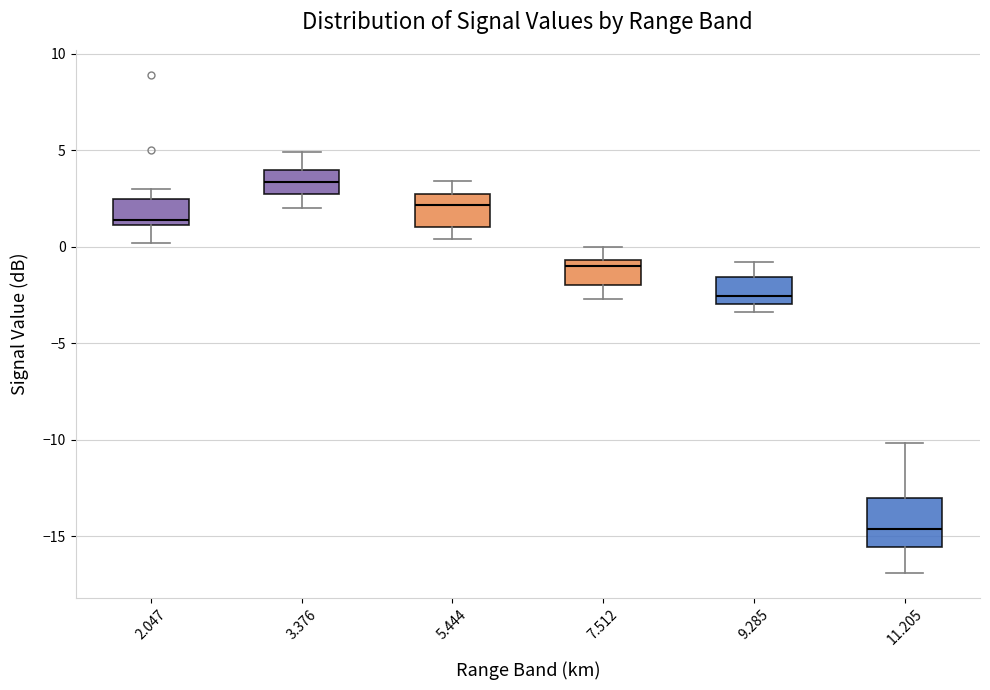

Which box's median line is the highest?

3.376